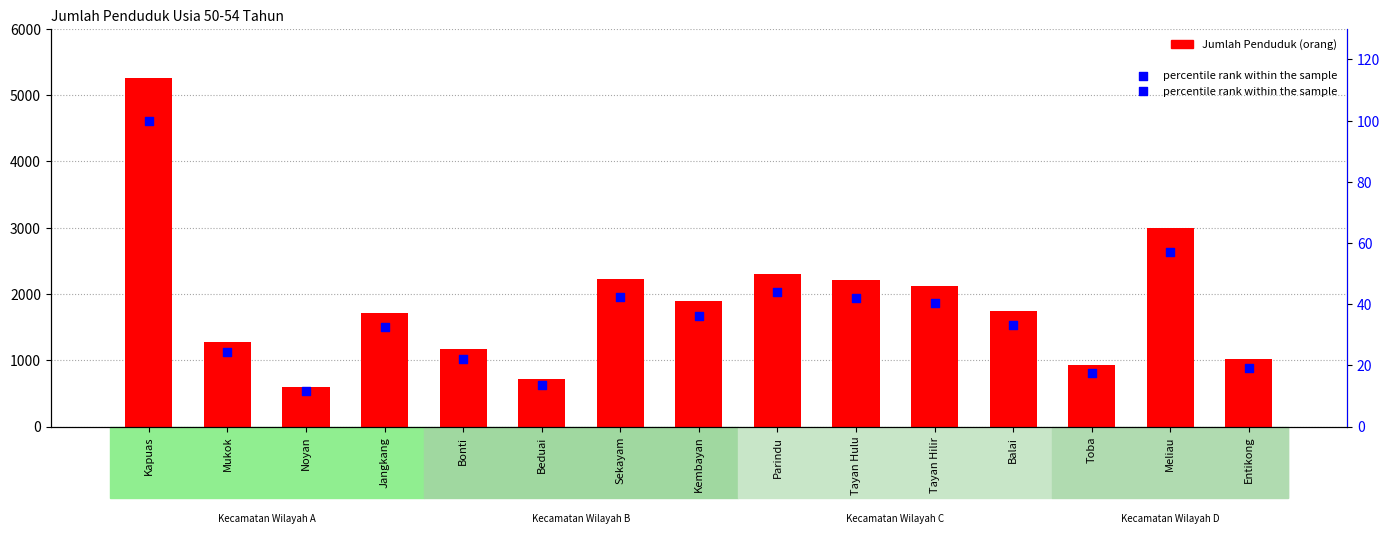

Which series reaches the minimum Y coordinate?

percentile rank within the sample